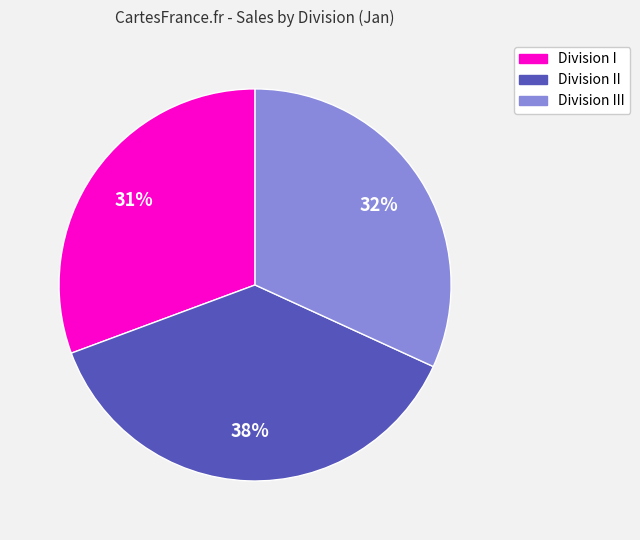

Is there a majority slice in this chart?

No